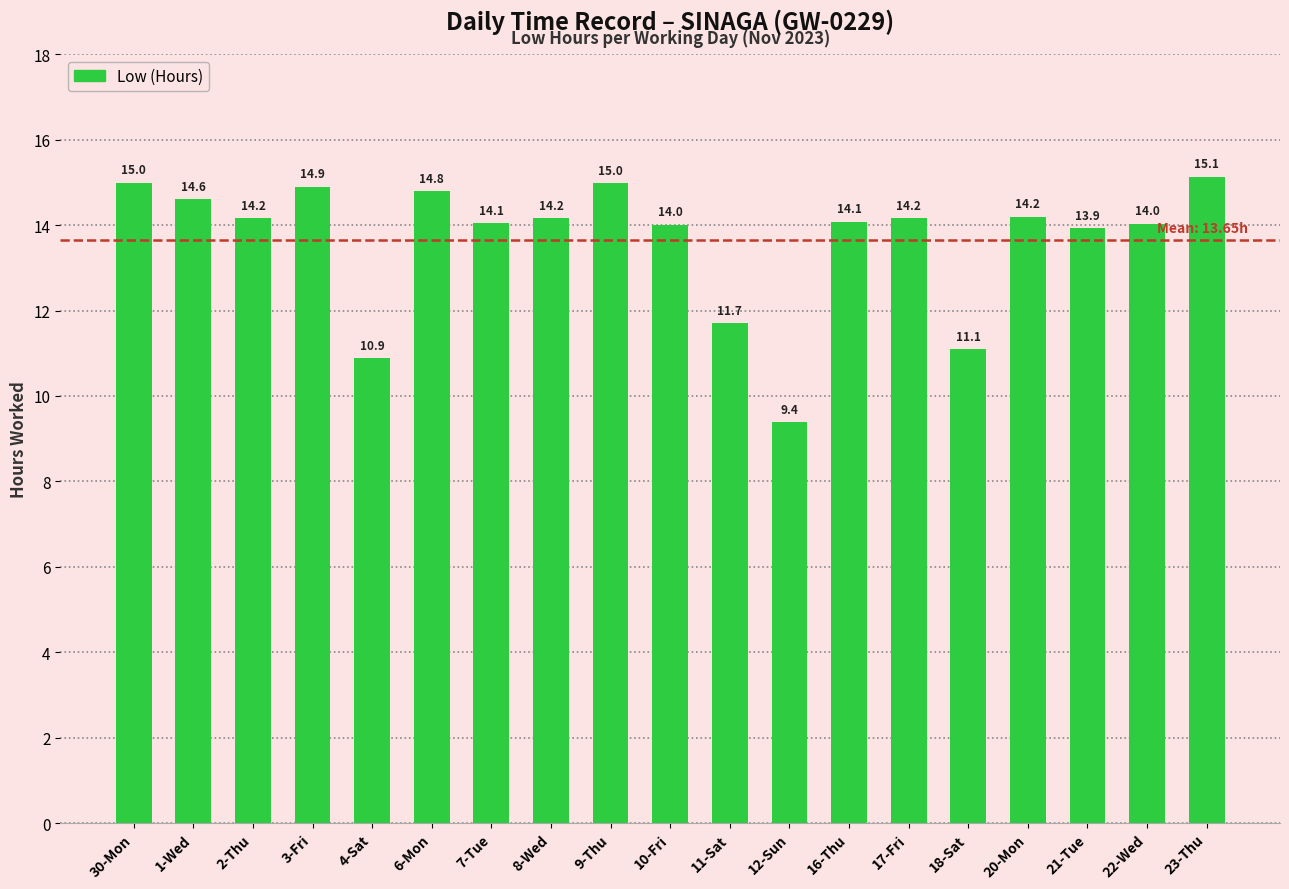

Reading left to right, list all the values displayed in this chart.

15.0	14.6	14.2	14.9	10.9	14.8	14.1	14.2	15.0	14.0	11.7	9.4	14.1	14.2	11.1	14.2	13.9	14.0	15.1